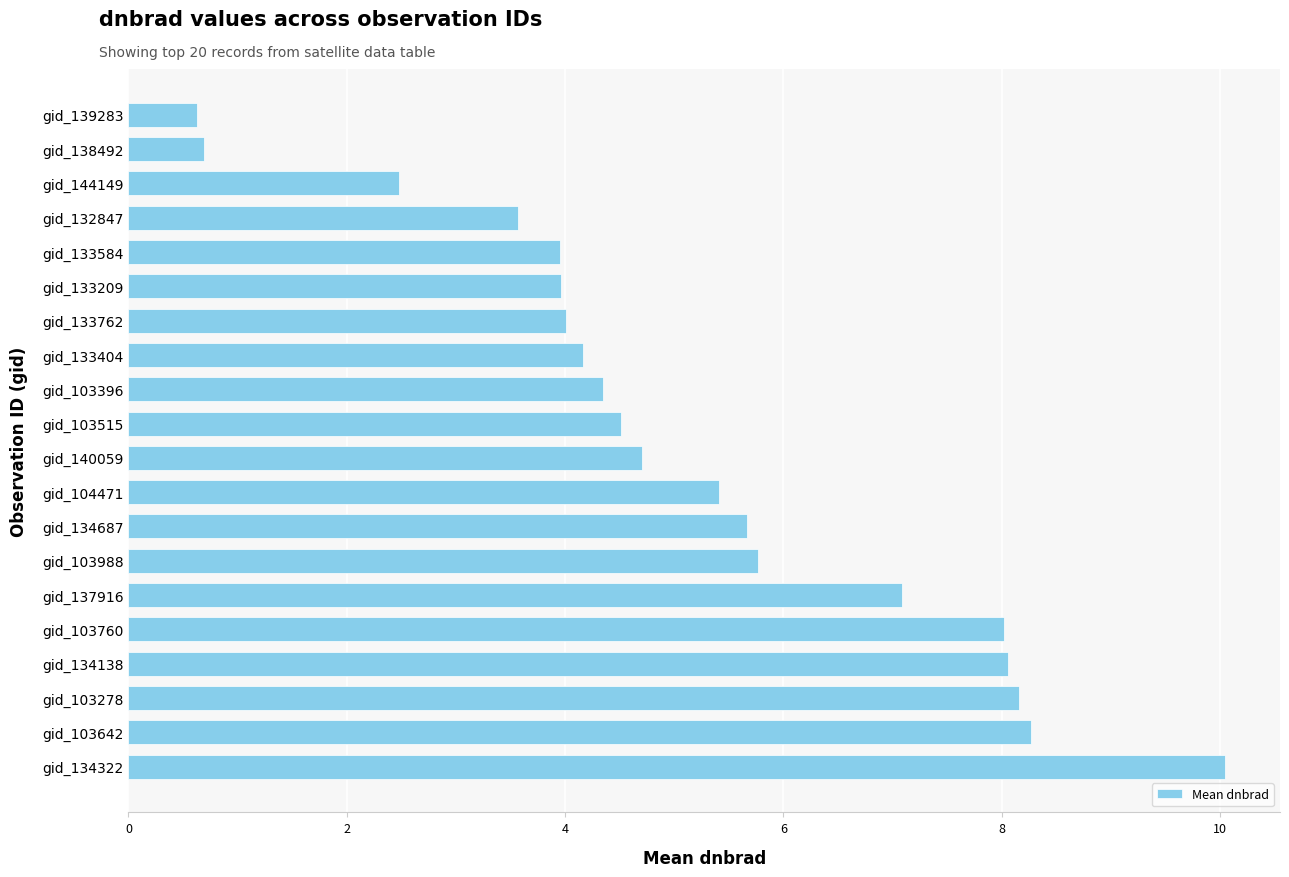

What is the sum of all values?

103.5